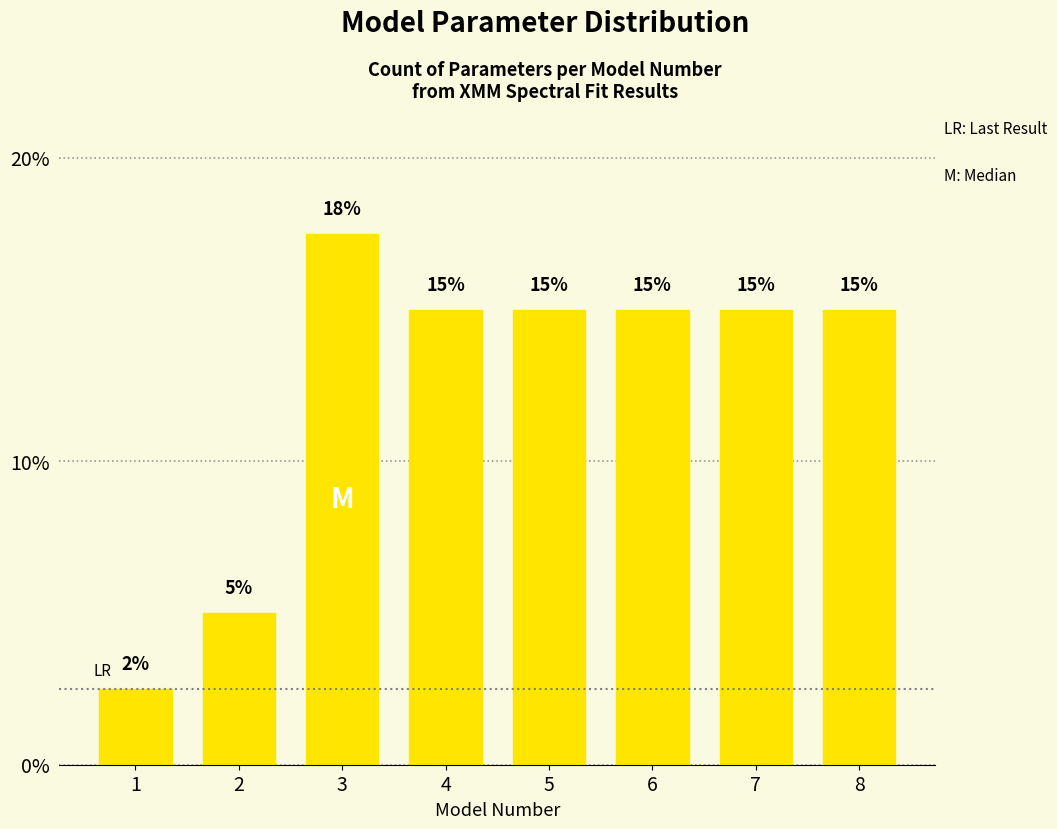

What is the value of the 1st bar from the left?

2.5